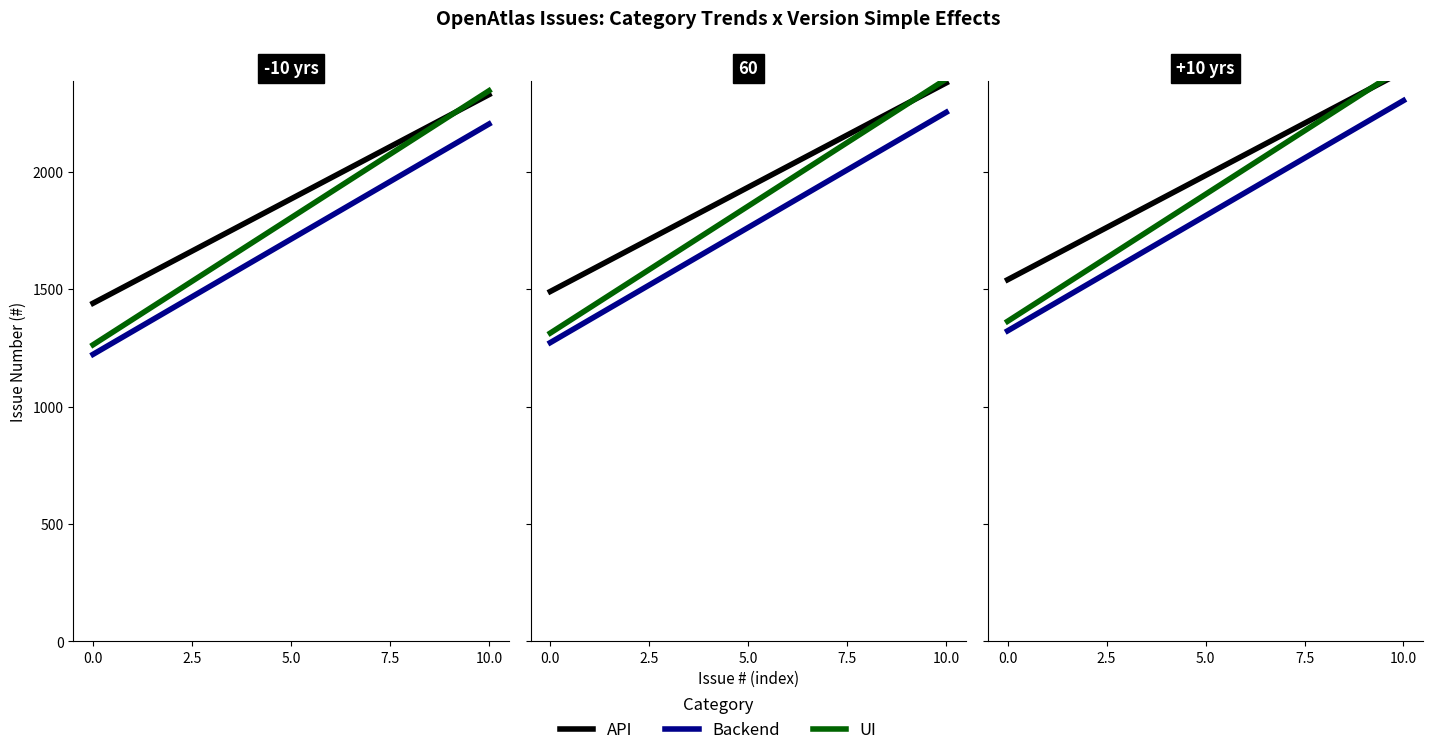

At how many categories does at least one series exceed 2425?

1